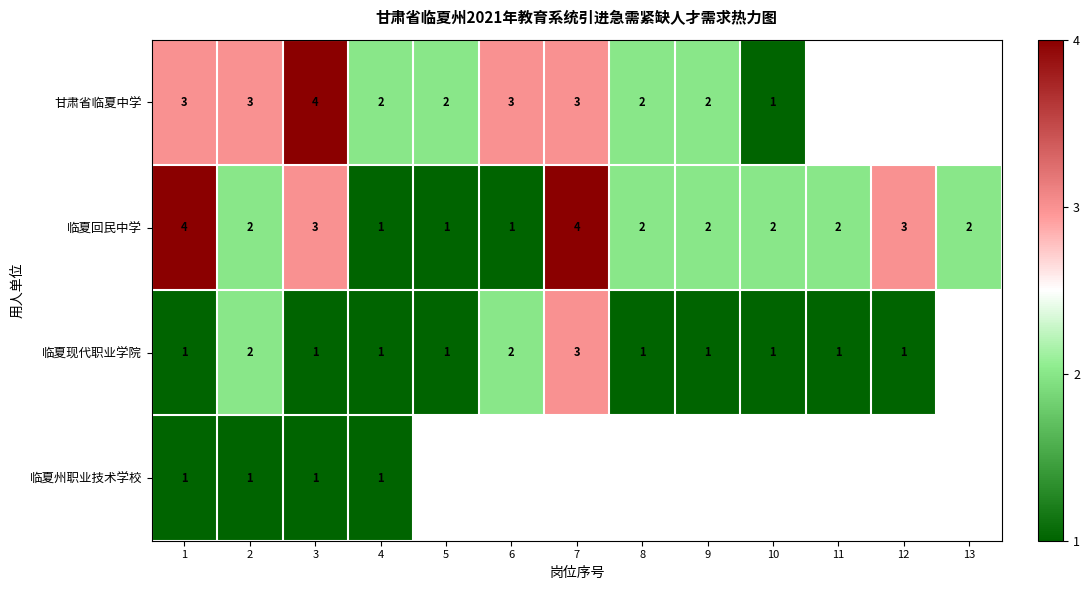

Is the value of 临夏现代职业学院 at 12 greater than the value of 甘肃省临夏中学 at 9?

No